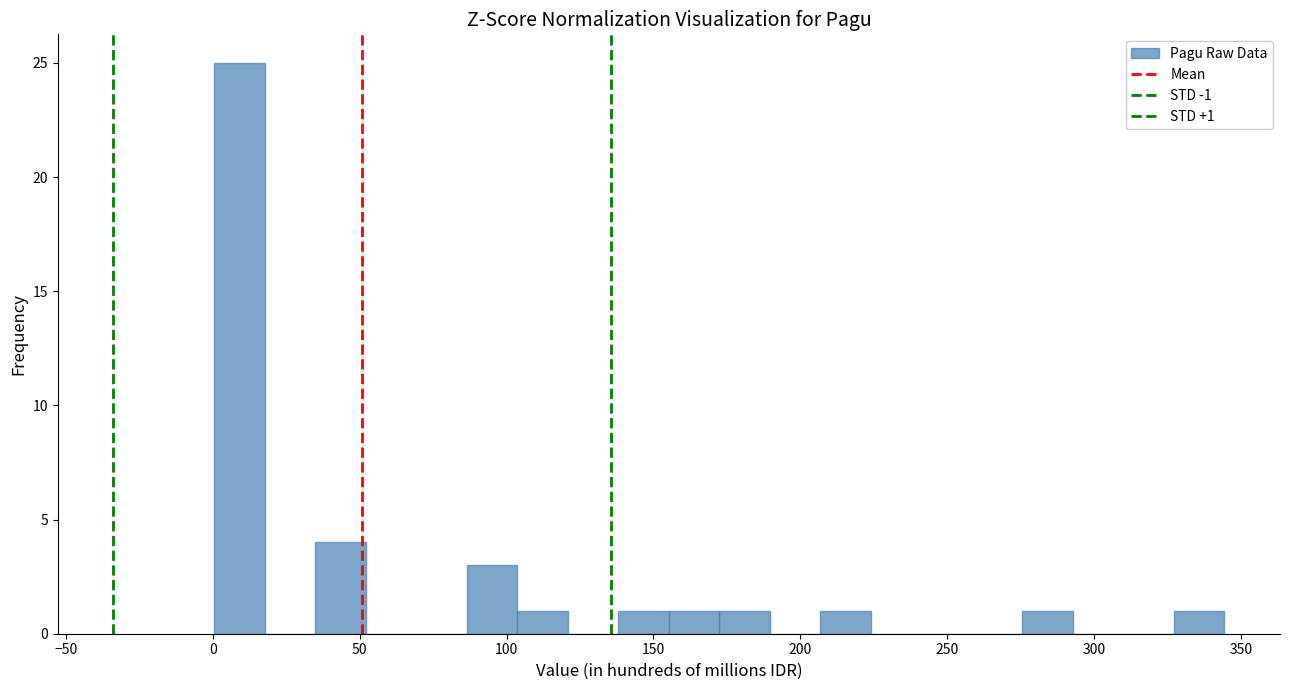

Read against the x-axis, roughly where is the centre of the tallest bar?

10